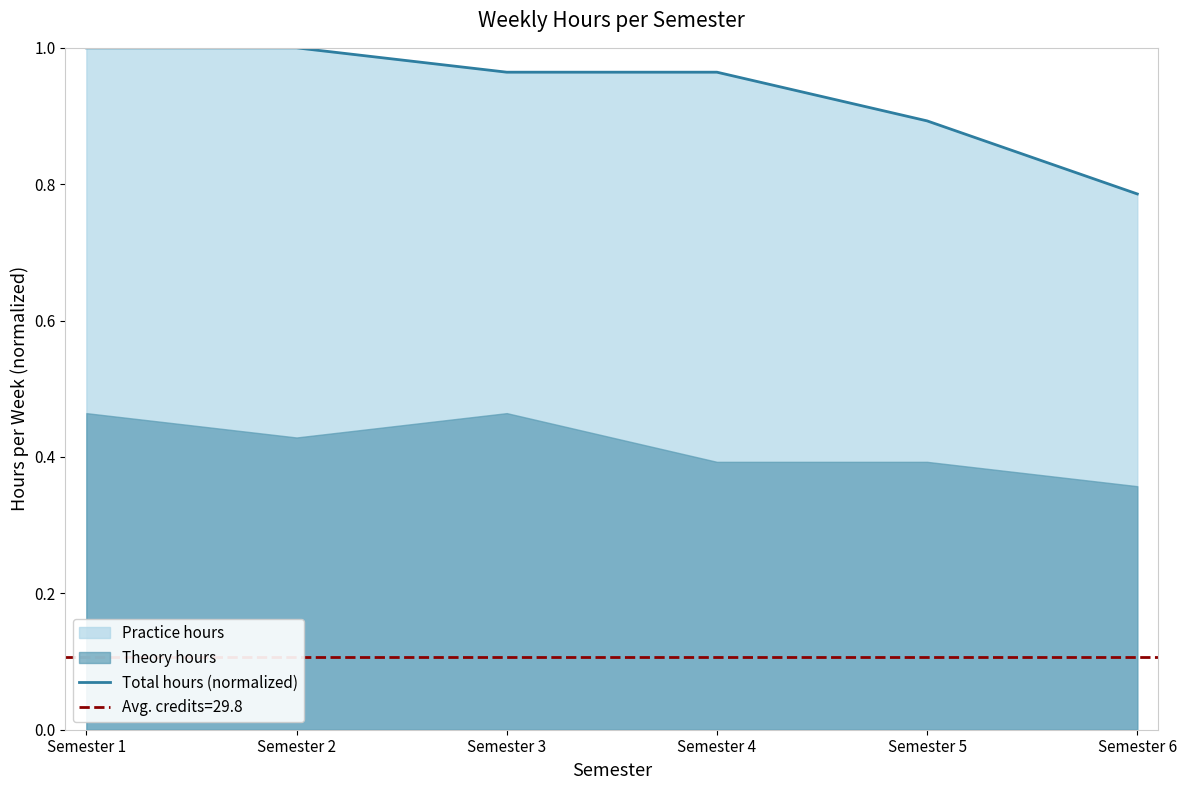

Between Semester 3 and Semester 2, which is larger?

Semester 2